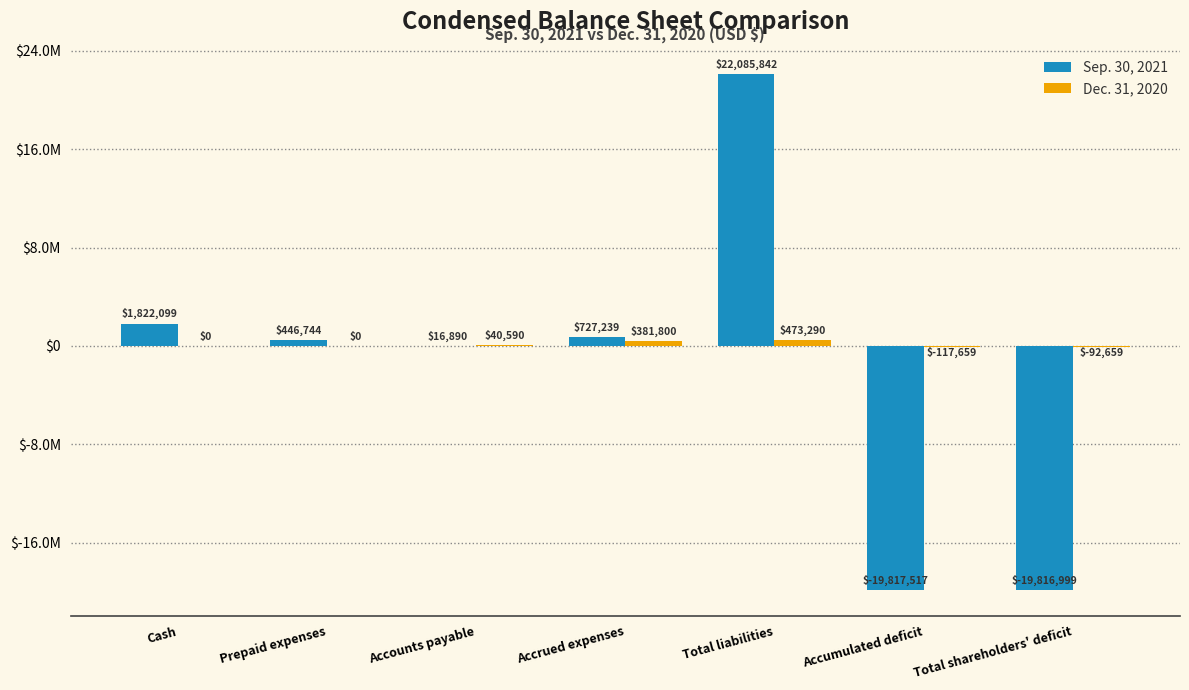

What are all the series names shown in the legend?

Sep. 30, 2021, Dec. 31, 2020